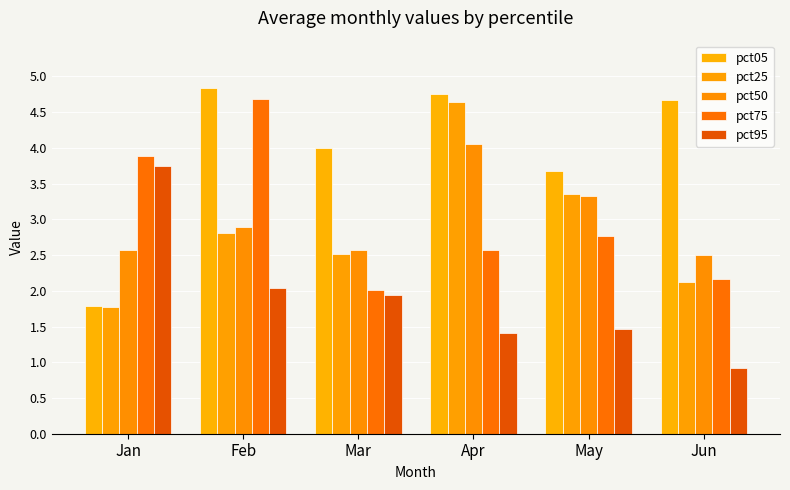

What are all the series names shown in the legend?

pct05, pct25, pct50, pct75, pct95